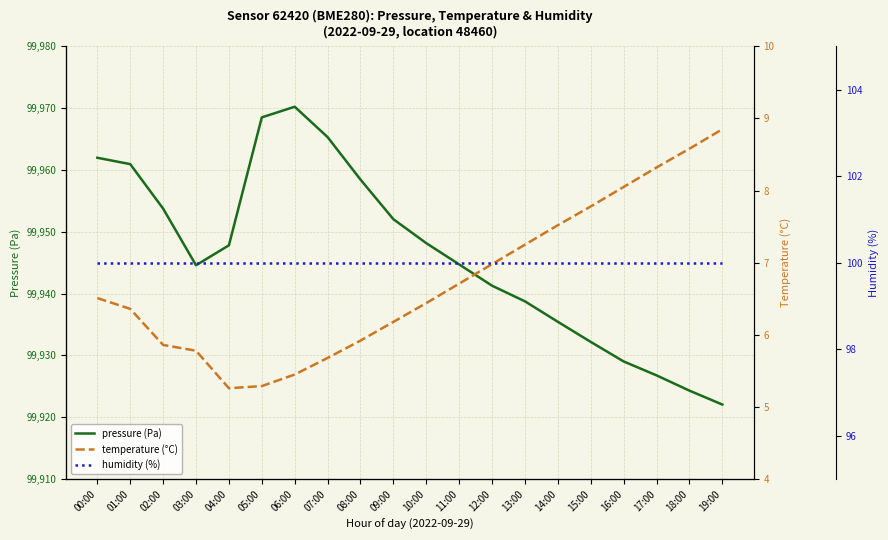

What is the difference between the pressure (Pa) values at 06:00 and 18:00?

45.9